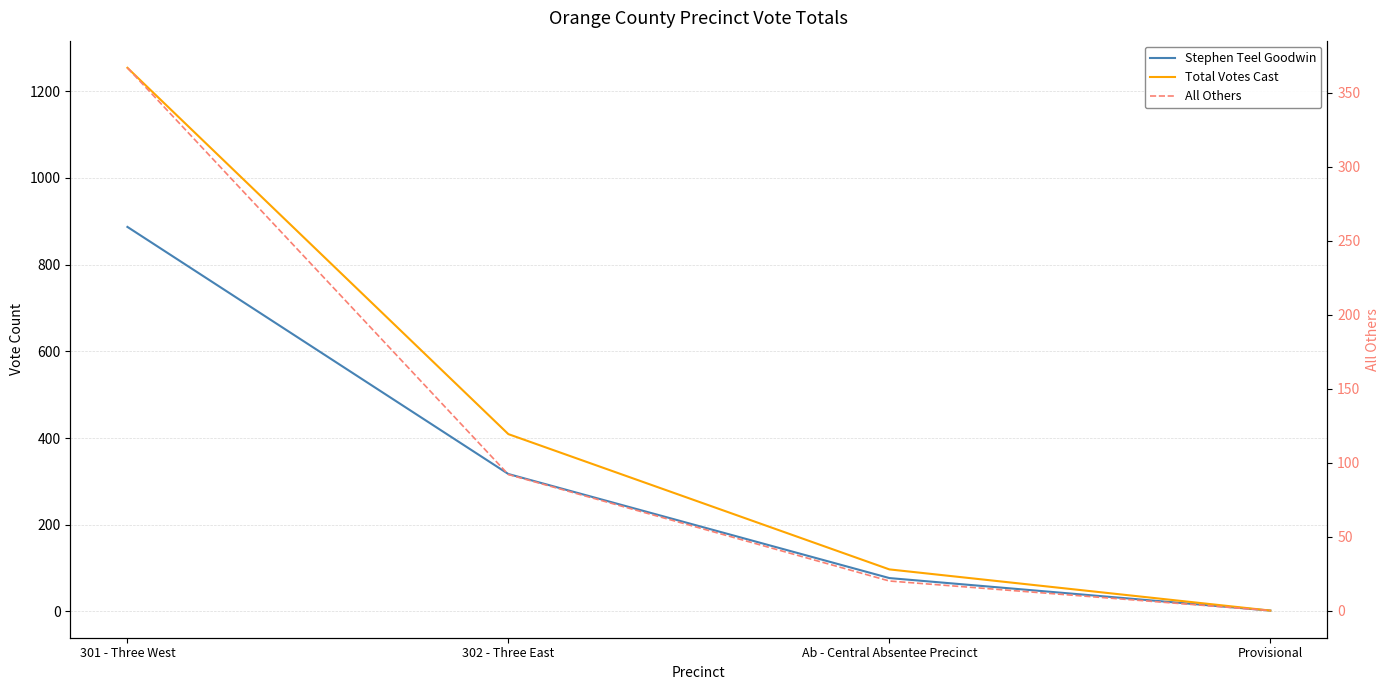

What is the greatest value displayed?

1254